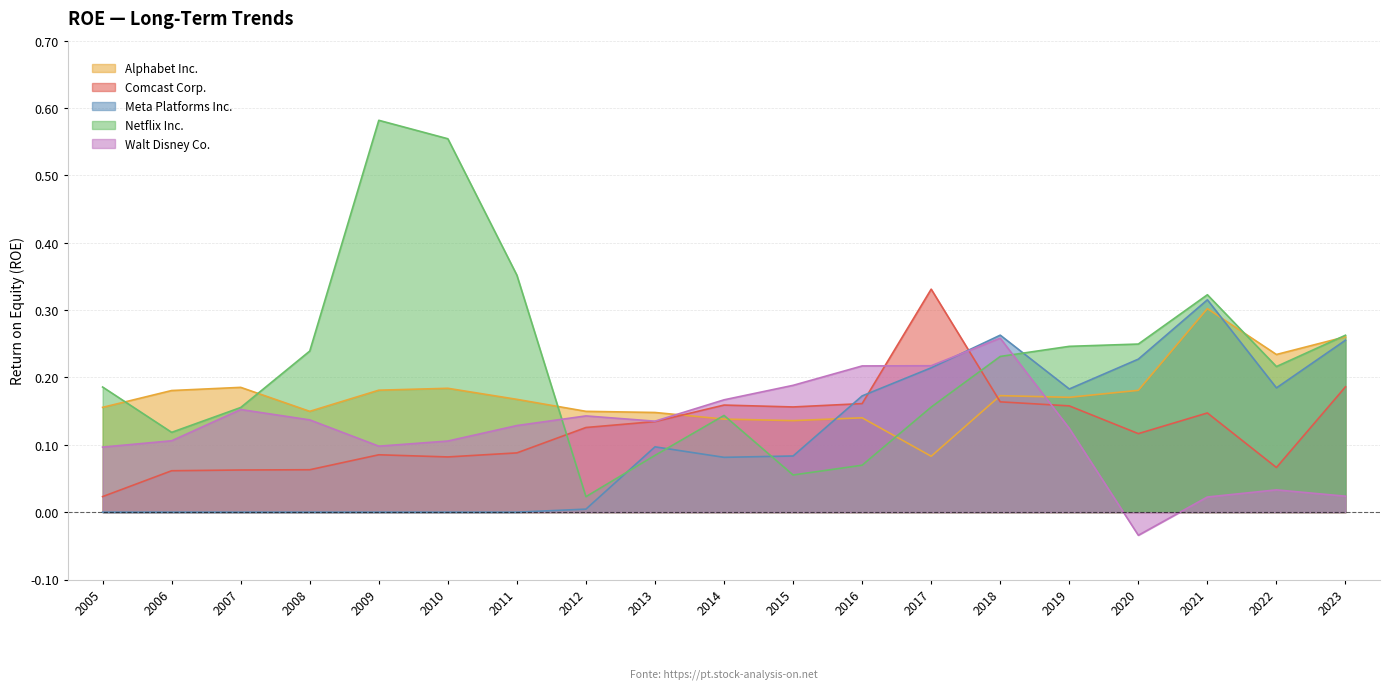

What is the difference between the Comcast Corp. values at 2022 and 2013?

0.1